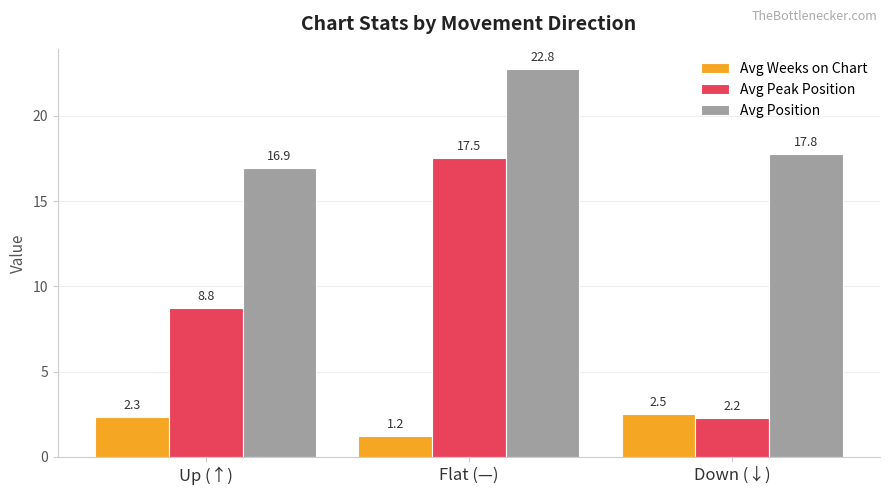

Which series has the largest total across all categories?

Avg Position